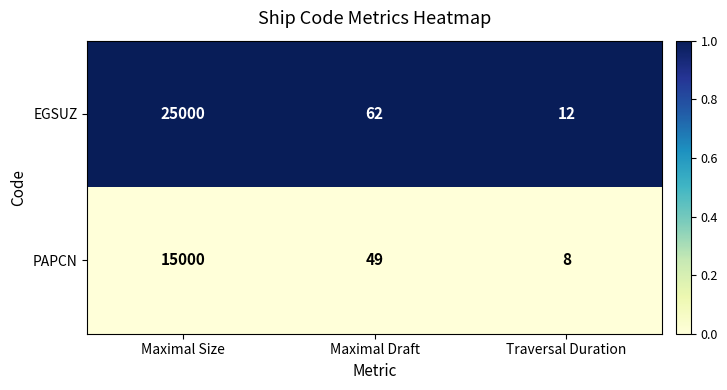

The PAPCN series shows 26610 at Maximal Size. True or false?

False